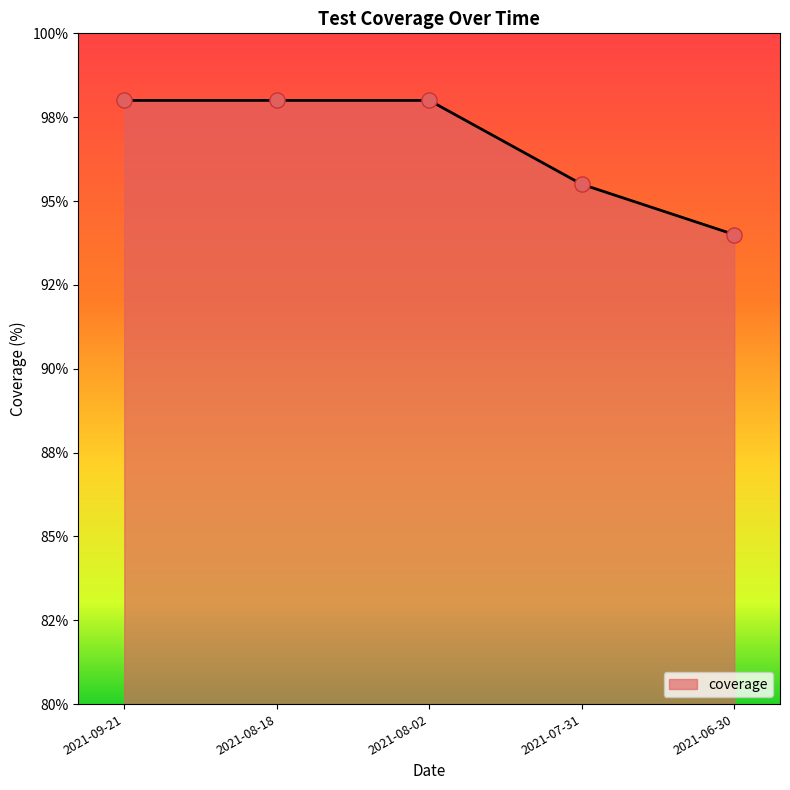

Which has a higher value, 2021-07-31 or 2021-06-30?

2021-07-31